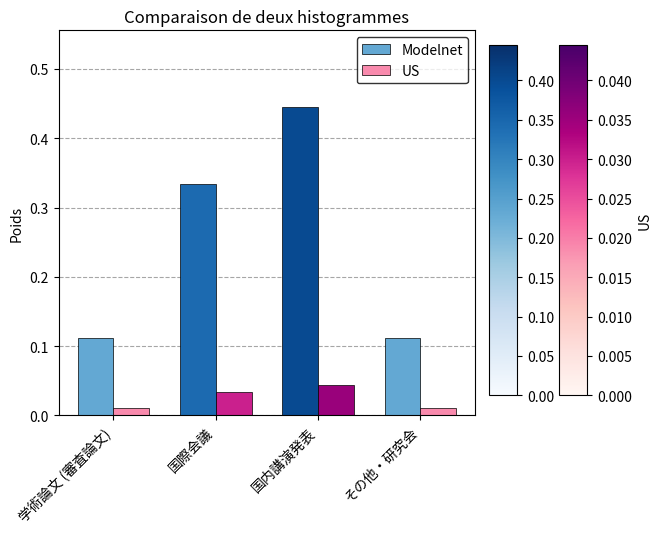

Which series changed the most between 国際会議 and 国内講演発表?

Modelnet